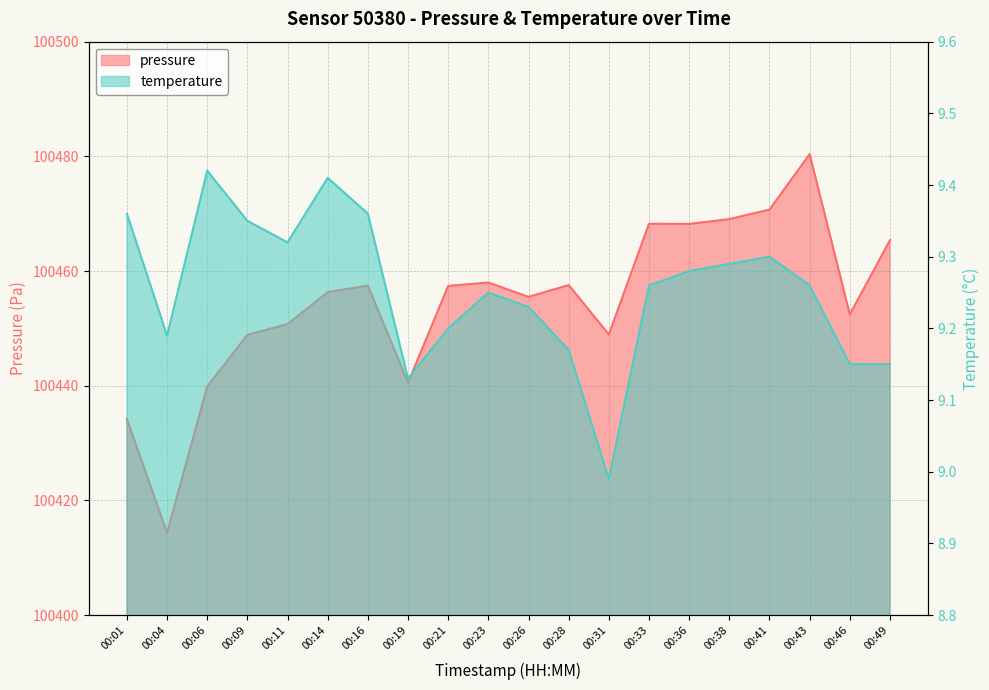

True or false: temperature and pressure cross at least once.

False